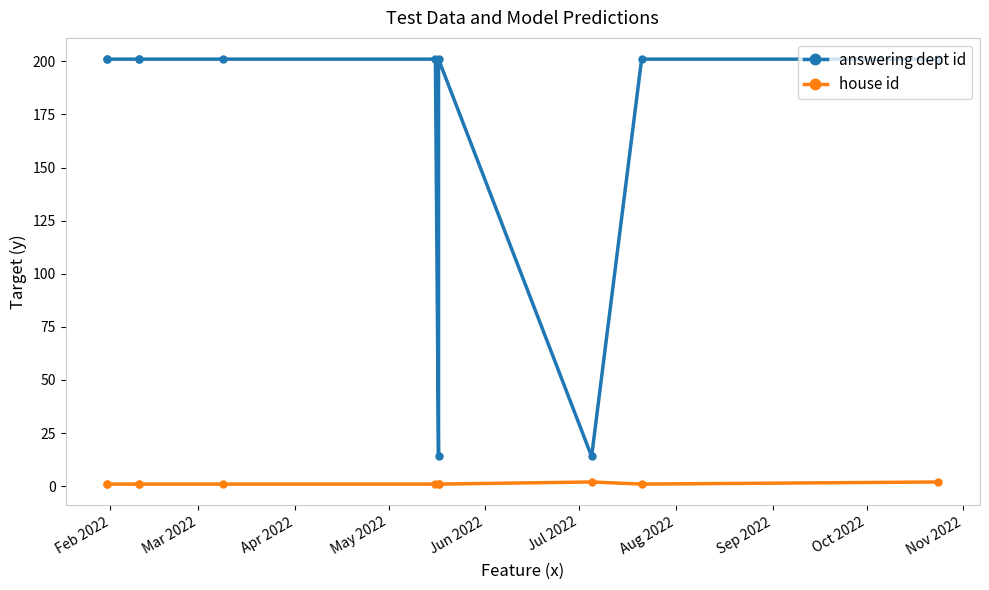

The house id series shows 0 at Sep 2022. True or false?

False